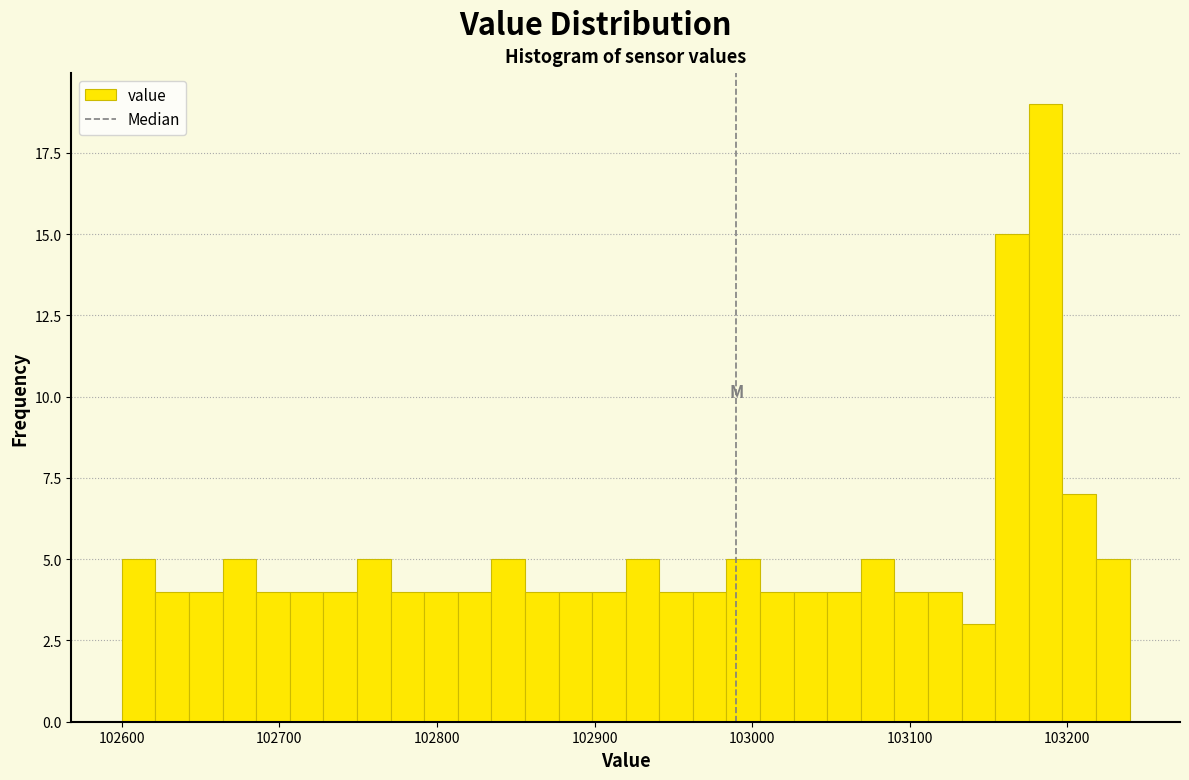

Around what value on the x-axis is the tallest bar? Give the approximate position of its centre, as read against the axis.

103190